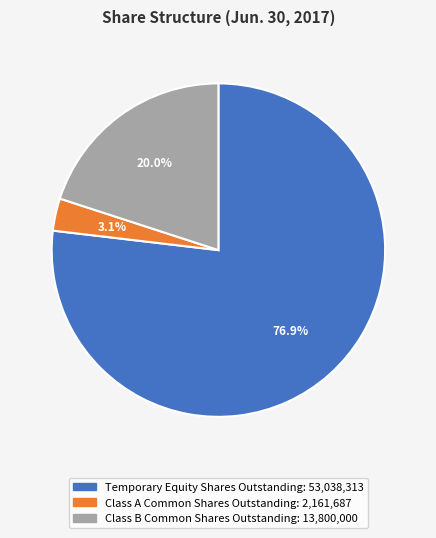

Is there any slice that represents more than half of the pie?

Yes